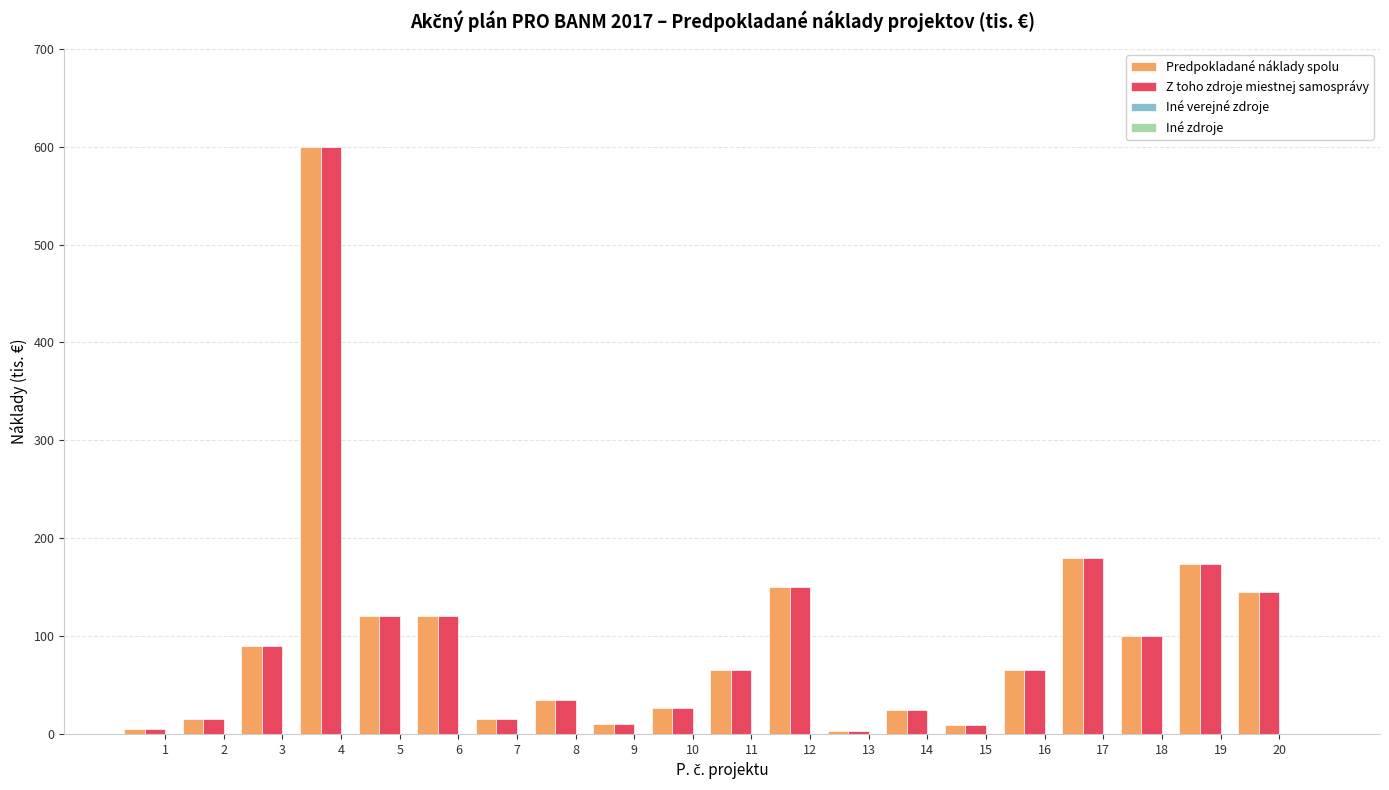

What is the sum of all Predpokladané náklady spolu values?

1951.3